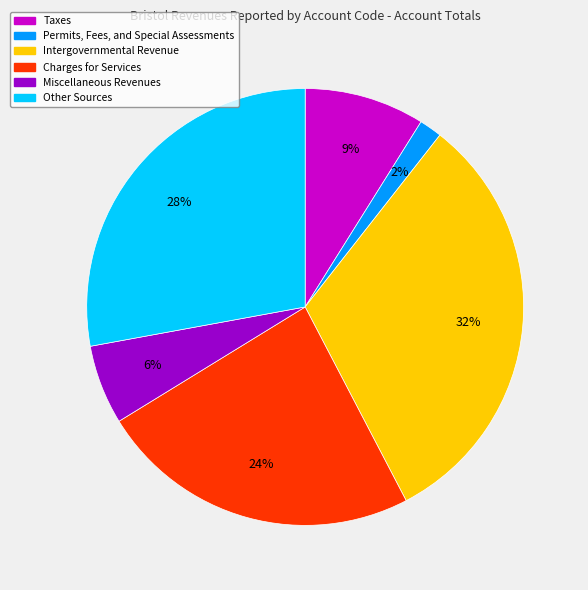

What percentage is the Permits, Fees, and Special Assessments slice, to the nearest percent?

2%